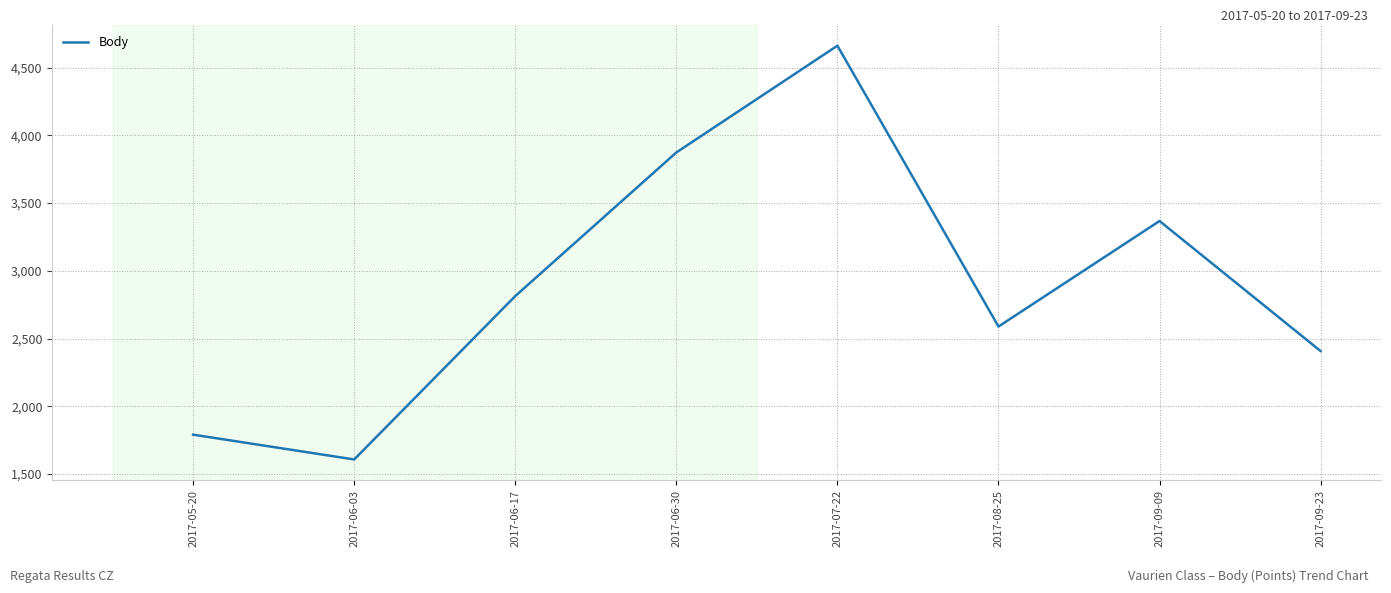

What is the average value?

2889